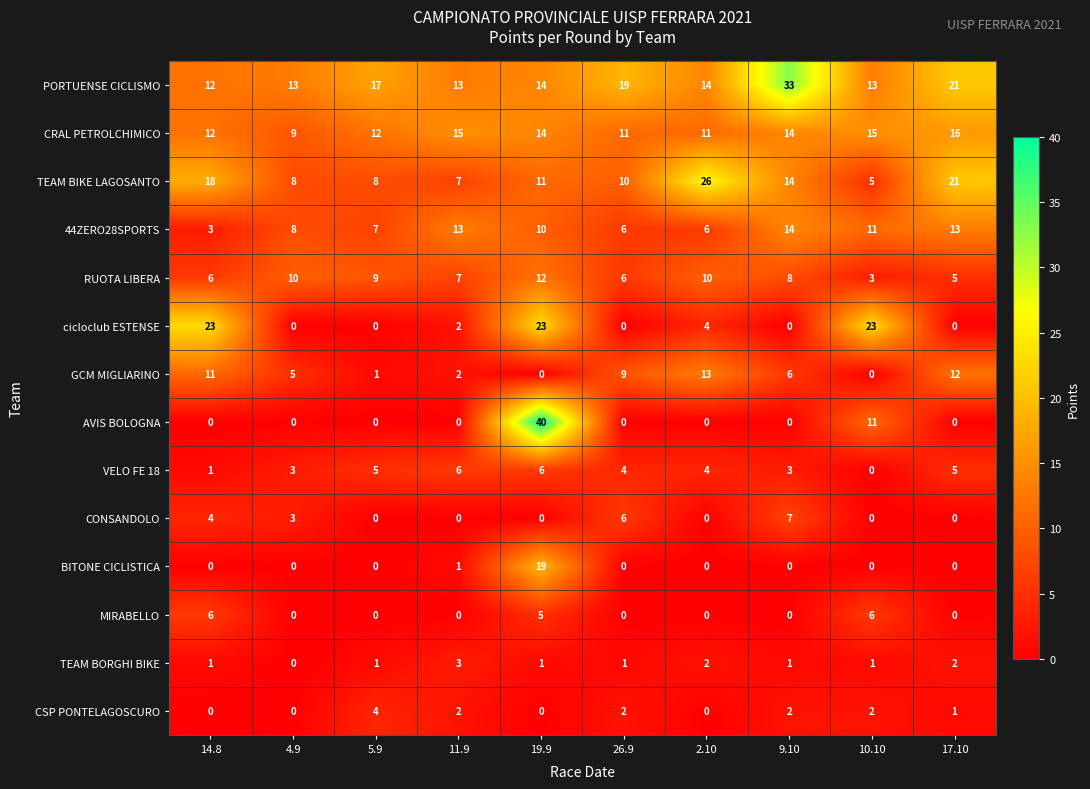

Which series changed the most between 4.9 and 10.10?

cicloclub ESTENSE